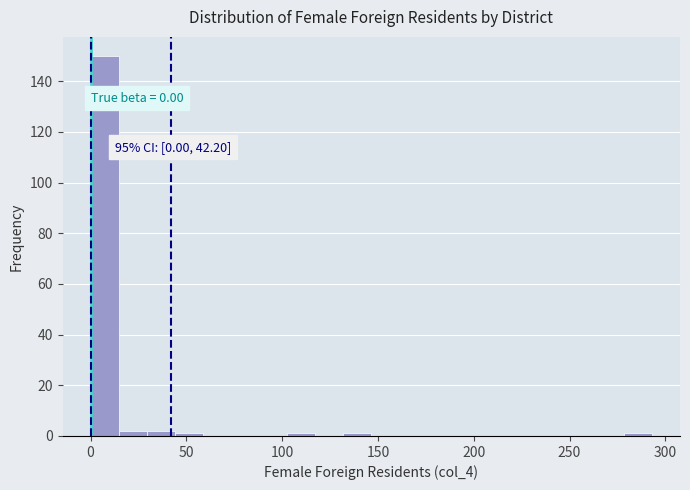

Read against the x-axis, roughly where is the centre of the tallest bar?

5